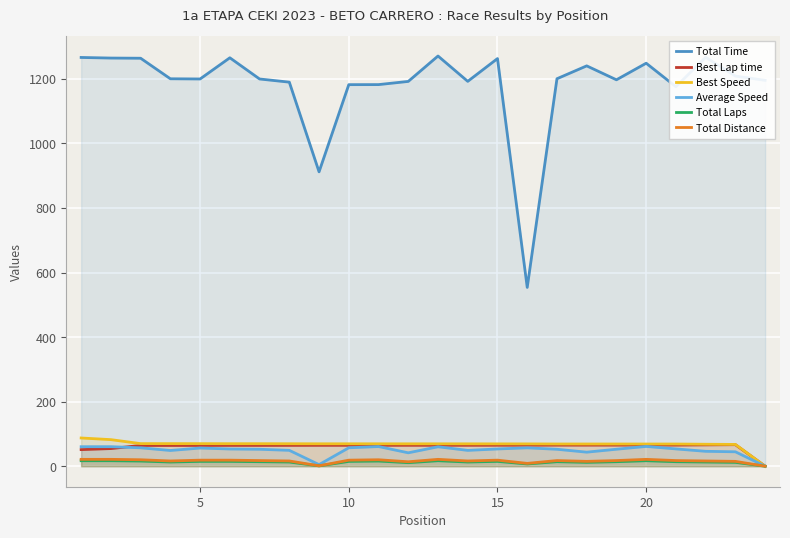

What is the difference between the highest and lowest values at 15?

1247.9